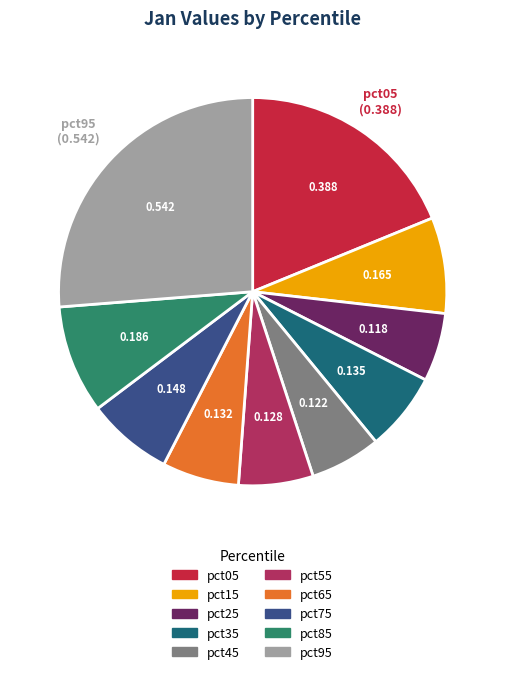

Does pct85 represent more than half of the total?

No